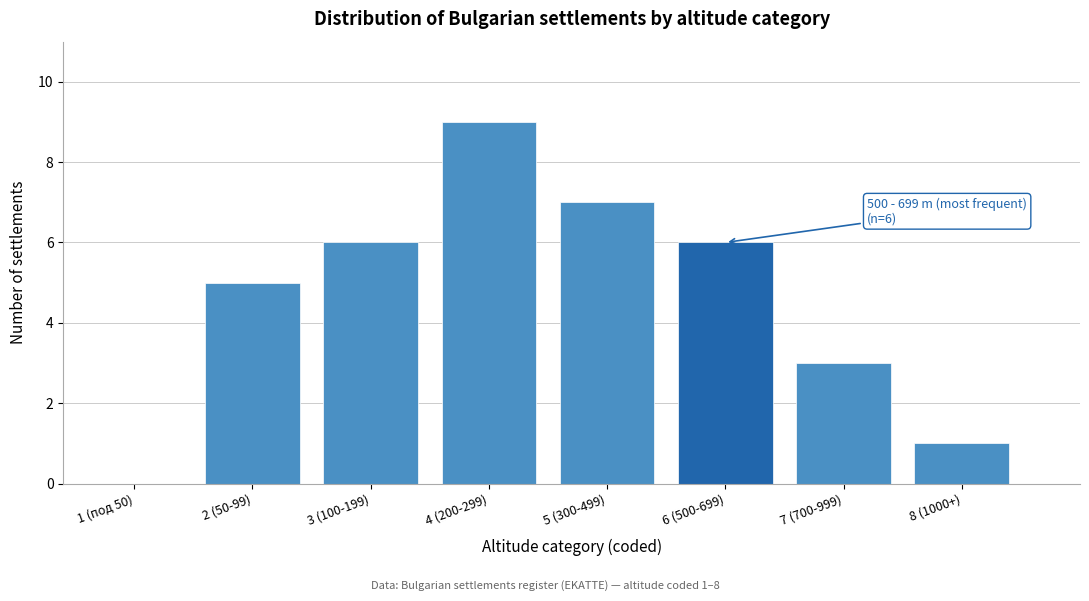

Reading right to left, what are all the values shown in this chart?

8 (1000+)=1	7 (700-999)=3	6 (500-699)=6	5 (300-499)=7	4 (200-299)=9	3 (100-199)=6	2 (50-99)=5	1 (под 50)=0